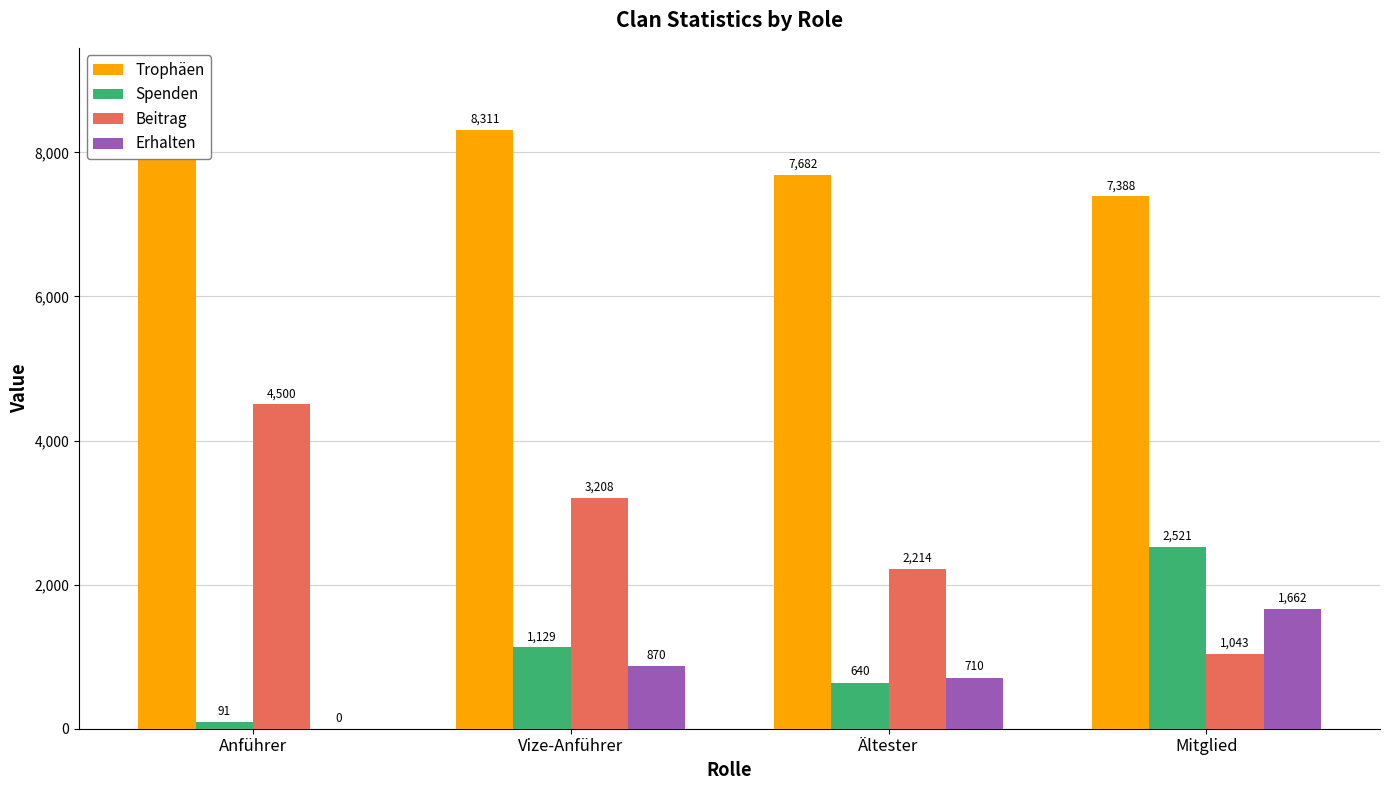

What is the label of the 4th bar from the left?

Mitglied